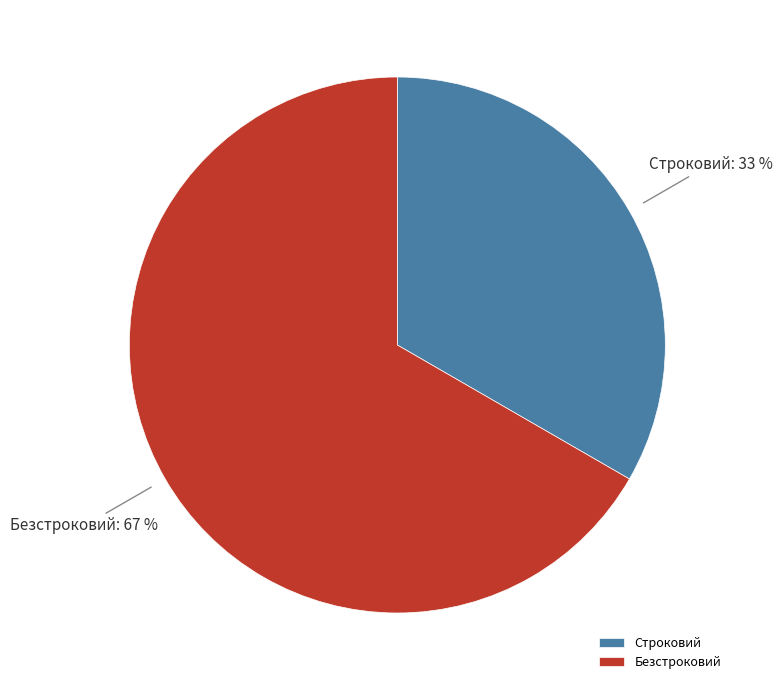

How many segments does this pie chart have?

2